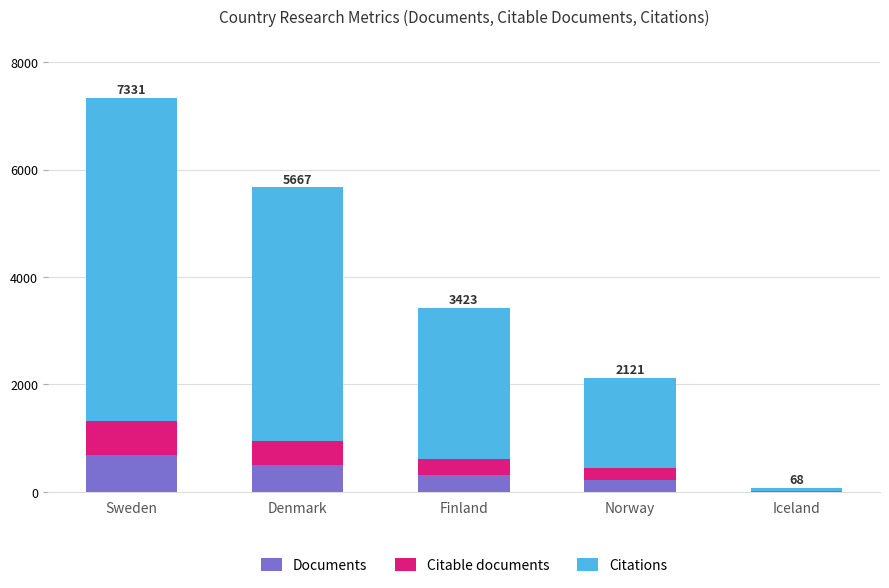

What is the sum of all Documents values?

1718